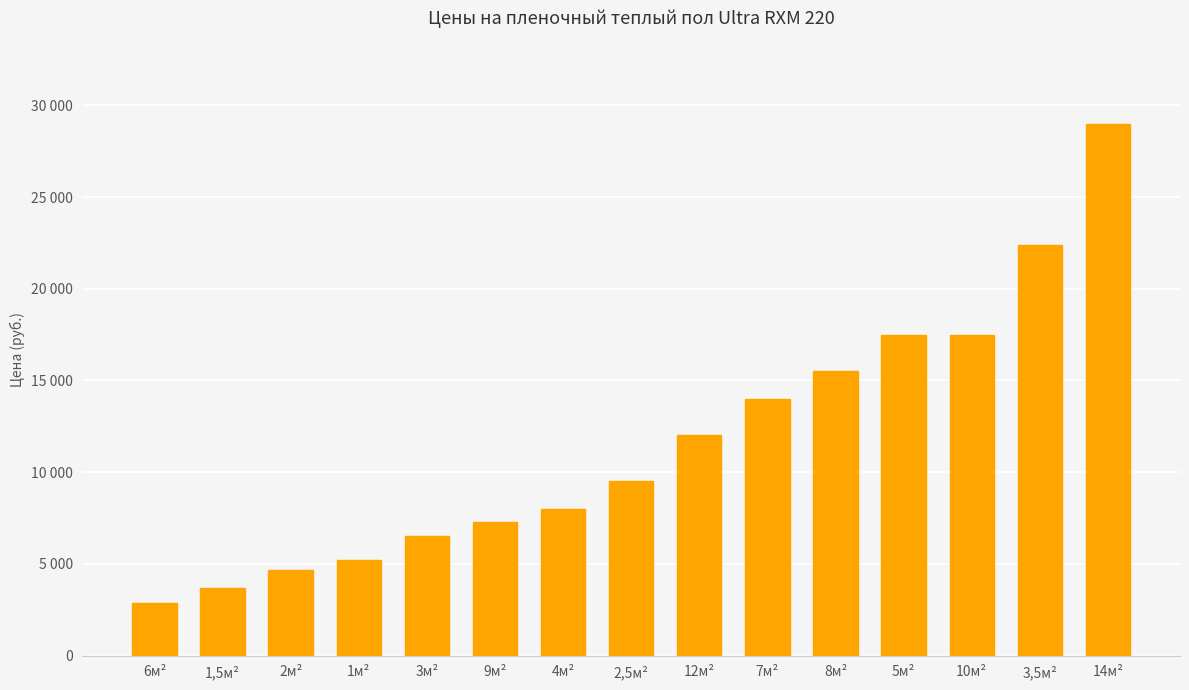

Does the chart contain any negative values?

No